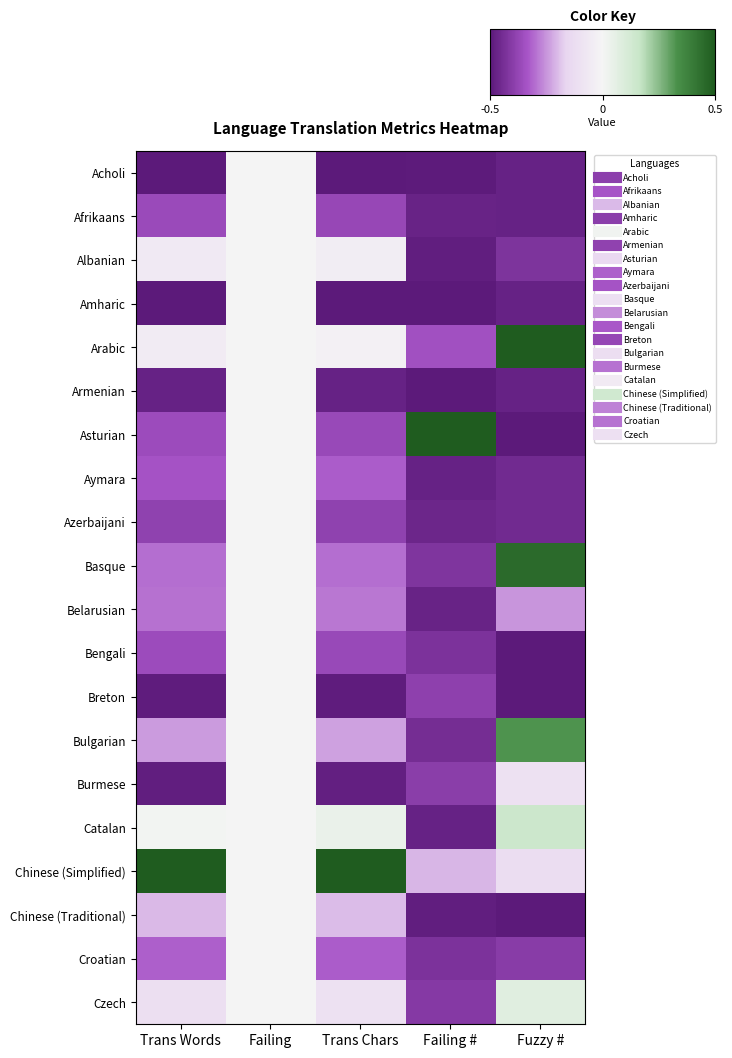

Reading left to right, transcribe all the data shown in this chart.

Acholi: Trans Words=0.0	Failing=0.5	Trans Chars=0.0	Failing #=0.0	Fuzzy #=0.0
Afrikaans: Trans Words=0.1	Failing=0.5	Trans Chars=0.1	Failing #=0.0	Fuzzy #=0.0
Albanian: Trans Words=0.4	Failing=0.5	Trans Chars=0.5	Failing #=0.0	Fuzzy #=0.1
Amharic: Trans Words=0.0	Failing=0.5	Trans Chars=0.0	Failing #=0.0	Fuzzy #=0.0
Arabic: Trans Words=0.5	Failing=0.5	Trans Chars=0.5	Failing #=0.2	Fuzzy #=1.0
Armenian: Trans Words=0.0	Failing=0.5	Trans Chars=0.0	Failing #=0.0	Fuzzy #=0.0
Asturian: Trans Words=0.1	Failing=0.5	Trans Chars=0.1	Failing #=1.0	Fuzzy #=0.0
Aymara: Trans Words=0.2	Failing=0.5	Trans Chars=0.2	Failing #=0.0	Fuzzy #=0.1
Azerbaijani: Trans Words=0.1	Failing=0.5	Trans Chars=0.1	Failing #=0.0	Fuzzy #=0.1
Basque: Trans Words=0.2	Failing=0.5	Trans Chars=0.2	Failing #=0.1	Fuzzy #=0.9
Belarusian: Trans Words=0.2	Failing=0.5	Trans Chars=0.2	Failing #=0.0	Fuzzy #=0.2
Bengali: Trans Words=0.1	Failing=0.5	Trans Chars=0.1	Failing #=0.1	Fuzzy #=0.0
Breton: Trans Words=0.0	Failing=0.5	Trans Chars=0.0	Failing #=0.1	Fuzzy #=0.0
Bulgarian: Trans Words=0.3	Failing=0.5	Trans Chars=0.3	Failing #=0.1	Fuzzy #=0.8
Burmese: Trans Words=0.0	Failing=0.5	Trans Chars=0.0	Failing #=0.1	Fuzzy #=0.4
Catalan: Trans Words=0.5	Failing=0.5	Trans Chars=0.5	Failing #=0.0	Fuzzy #=0.7
Chinese (Simplified): Trans Words=1.0	Failing=0.5	Trans Chars=1.0	Failing #=0.3	Fuzzy #=0.4
Chinese (Traditional): Trans Words=0.3	Failing=0.5	Trans Chars=0.3	Failing #=0.0	Fuzzy #=0.0
Croatian: Trans Words=0.2	Failing=0.5	Trans Chars=0.2	Failing #=0.1	Fuzzy #=0.1
Czech: Trans Words=0.4	Failing=0.5	Trans Chars=0.4	Failing #=0.1	Fuzzy #=0.6